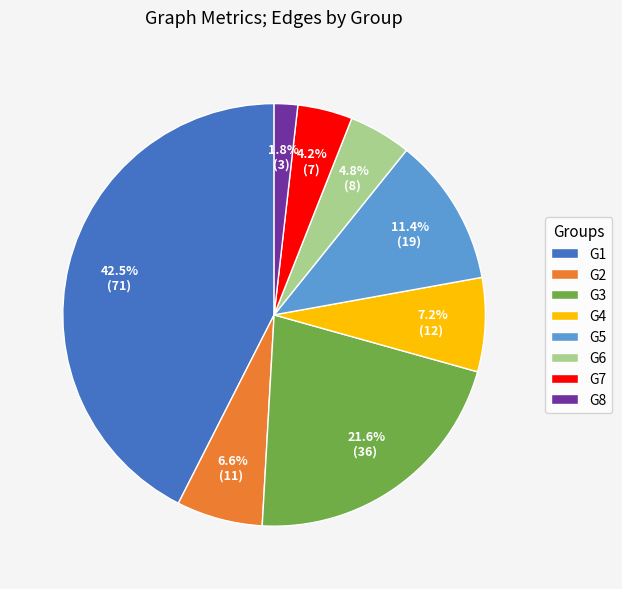

True or false: G7 accounts for 4% of the total.

True